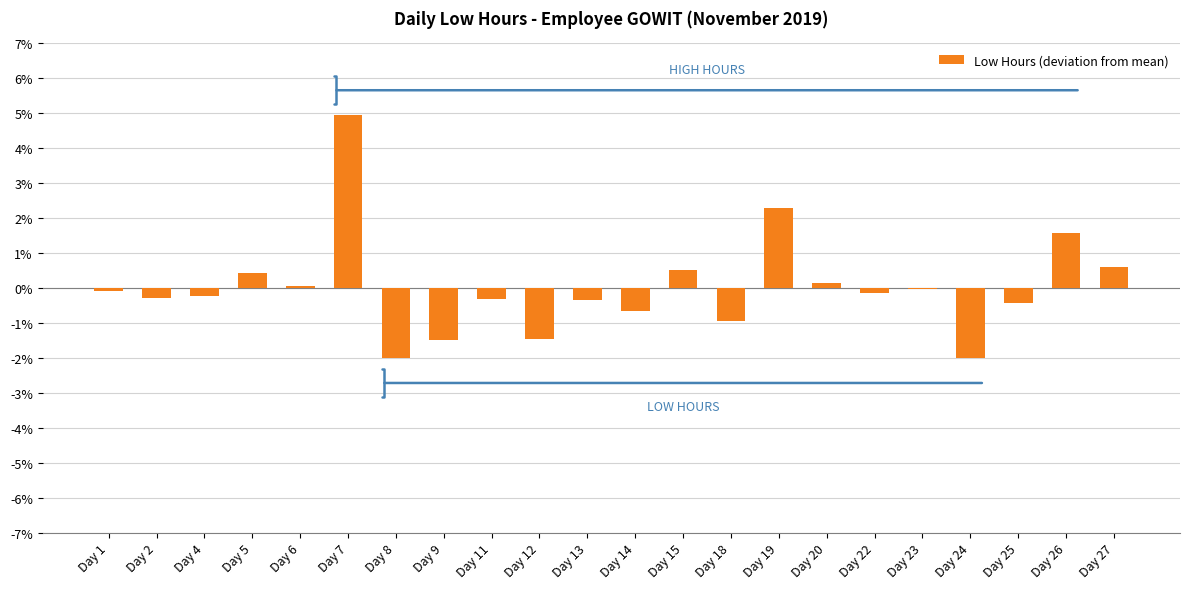

Are the bars grouped side by side (vs. stacked)?

No